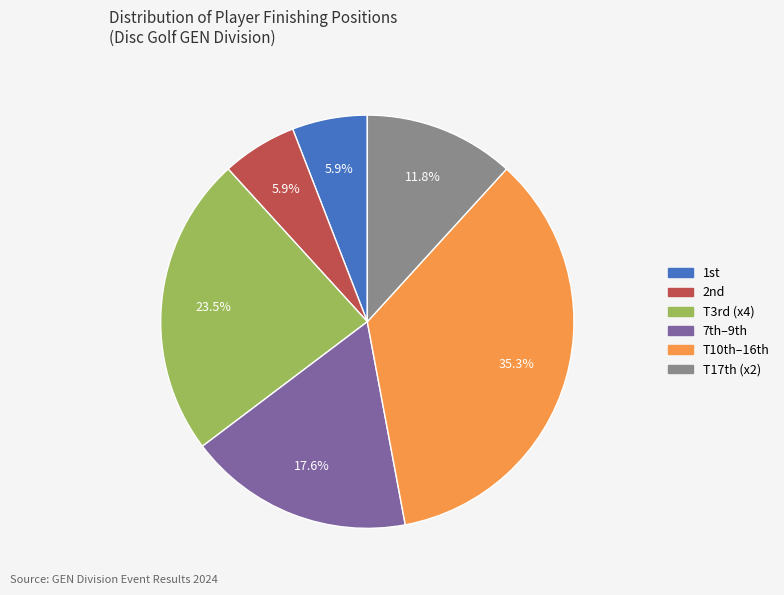

To the nearest percent, what is the average slice percentage?

17%